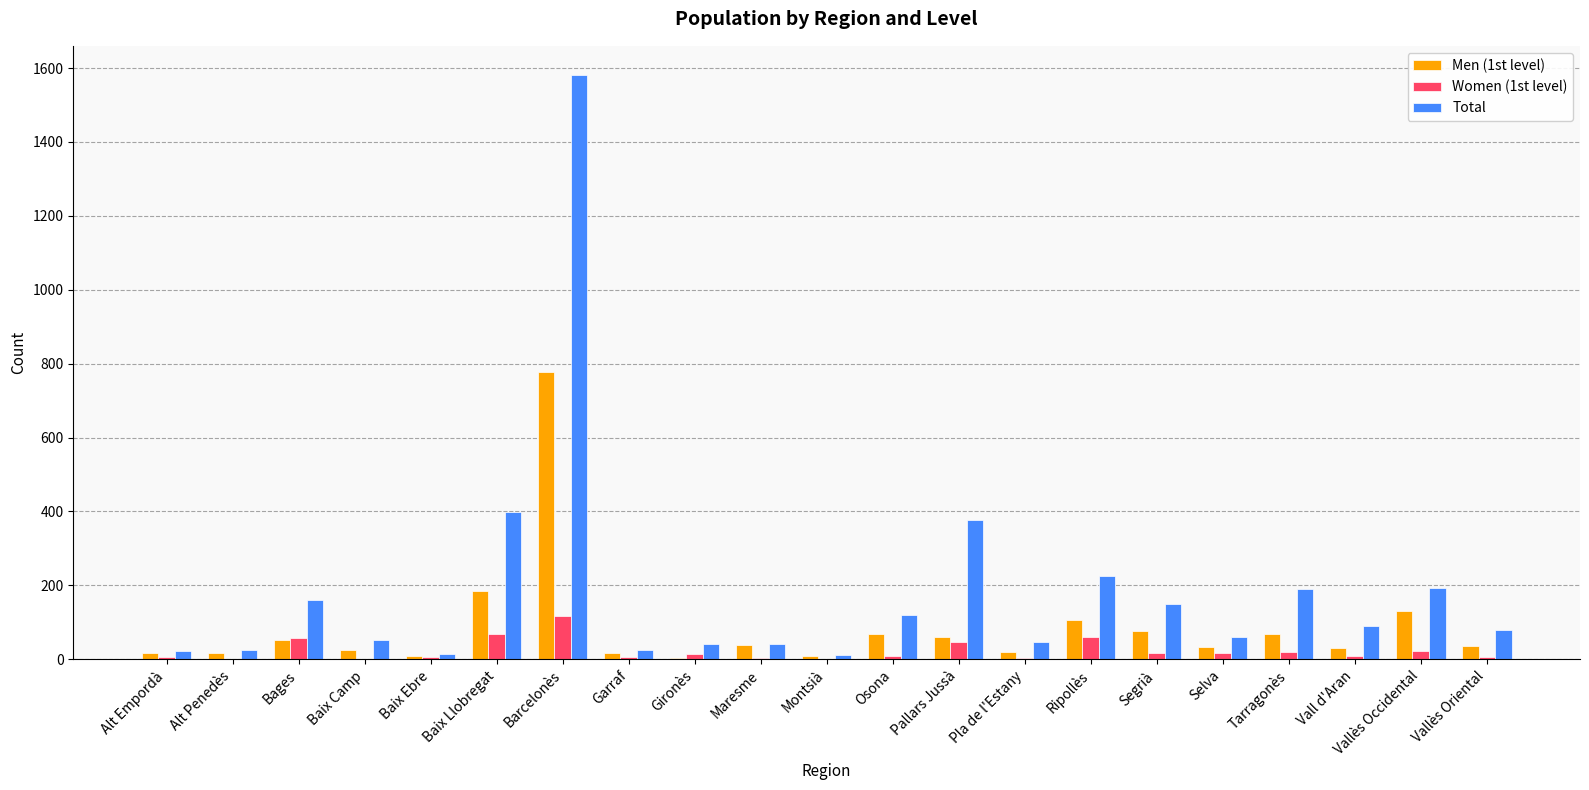

How many categories are shown in the chart?

21